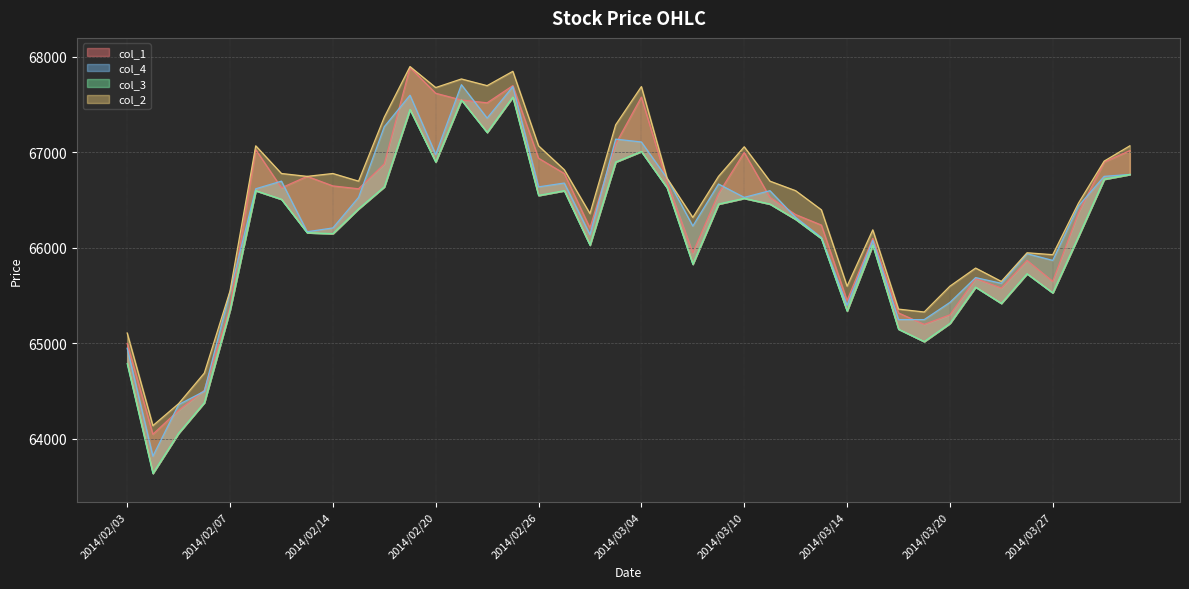

At which label does col_2 first exceed 66700?

2014/02/10